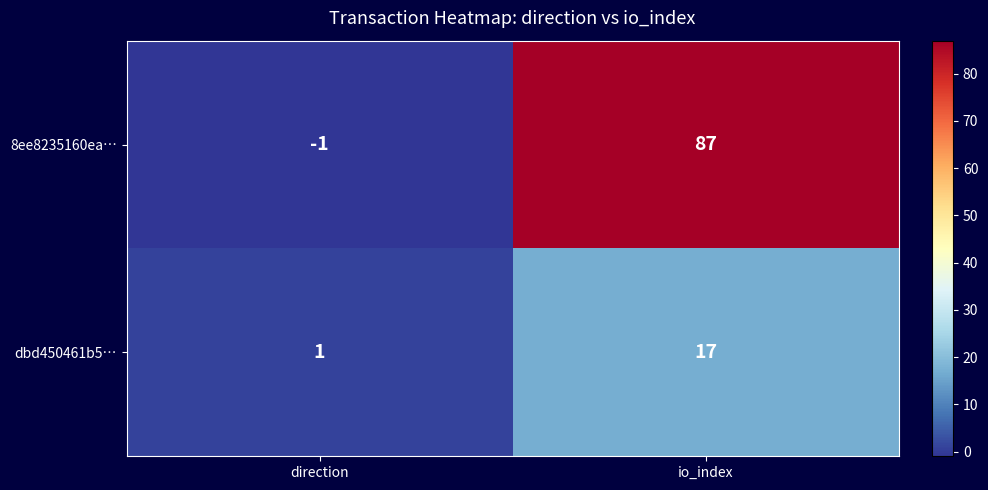

Which series has the widest spread of values?

8ee8235160ea…